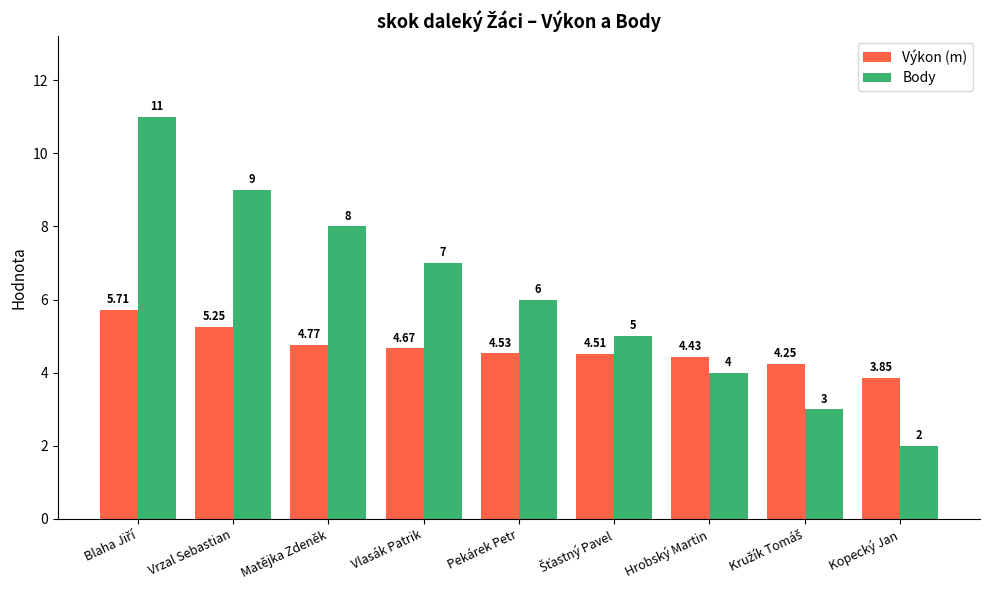

What is the difference between the Body values at Kopecký Jan and Pekárek Petr?

4.0